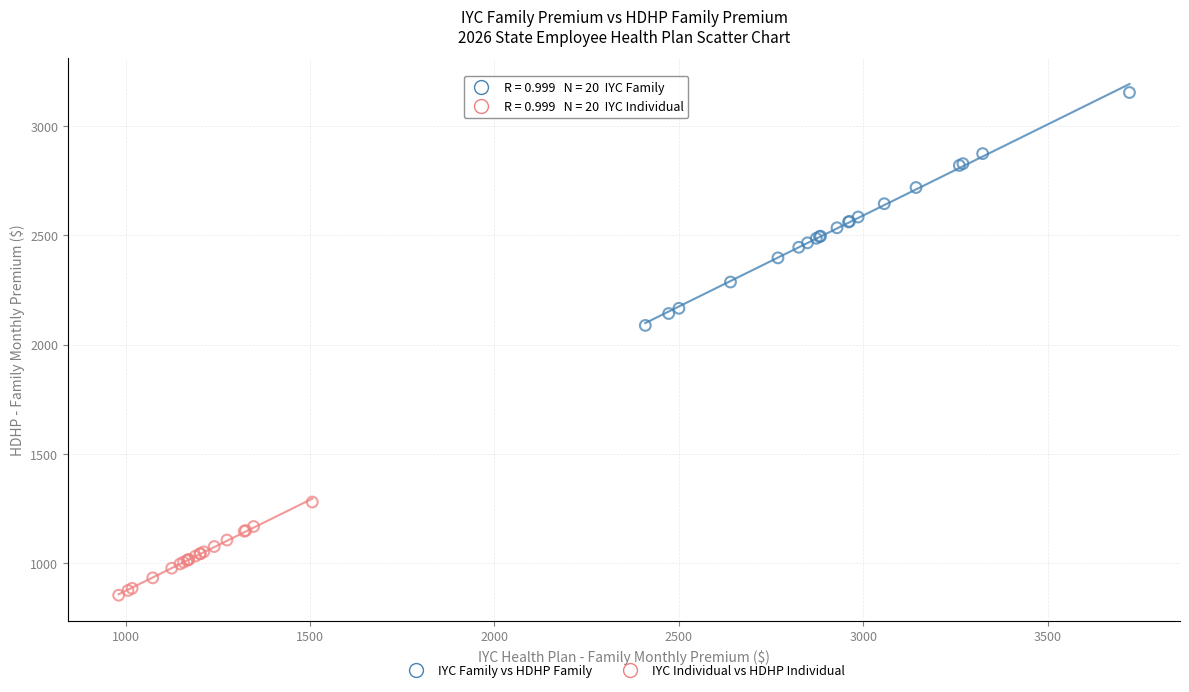

Which series contains the lowest Y value?

IYC Individual vs HDHP Individual